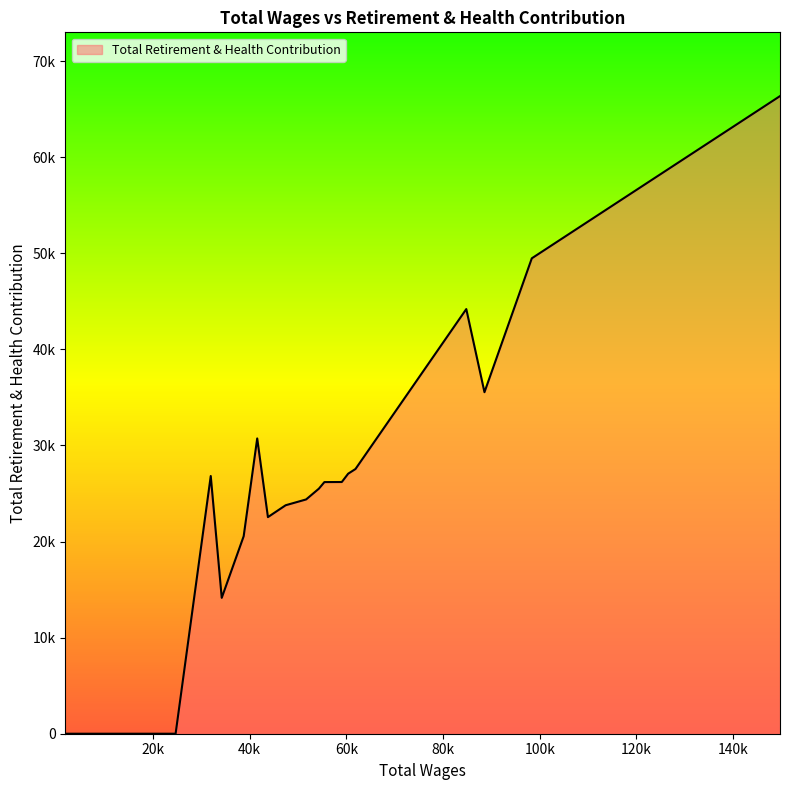

What is the label of the 9th point from the left?

54307.0